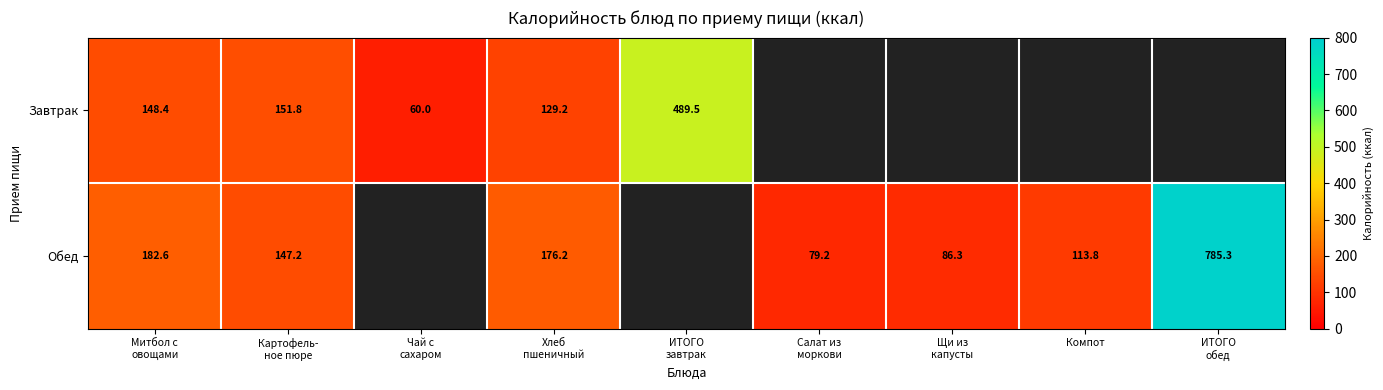

Which label corresponds to the largest value in the chart?

ИТОГО
обед